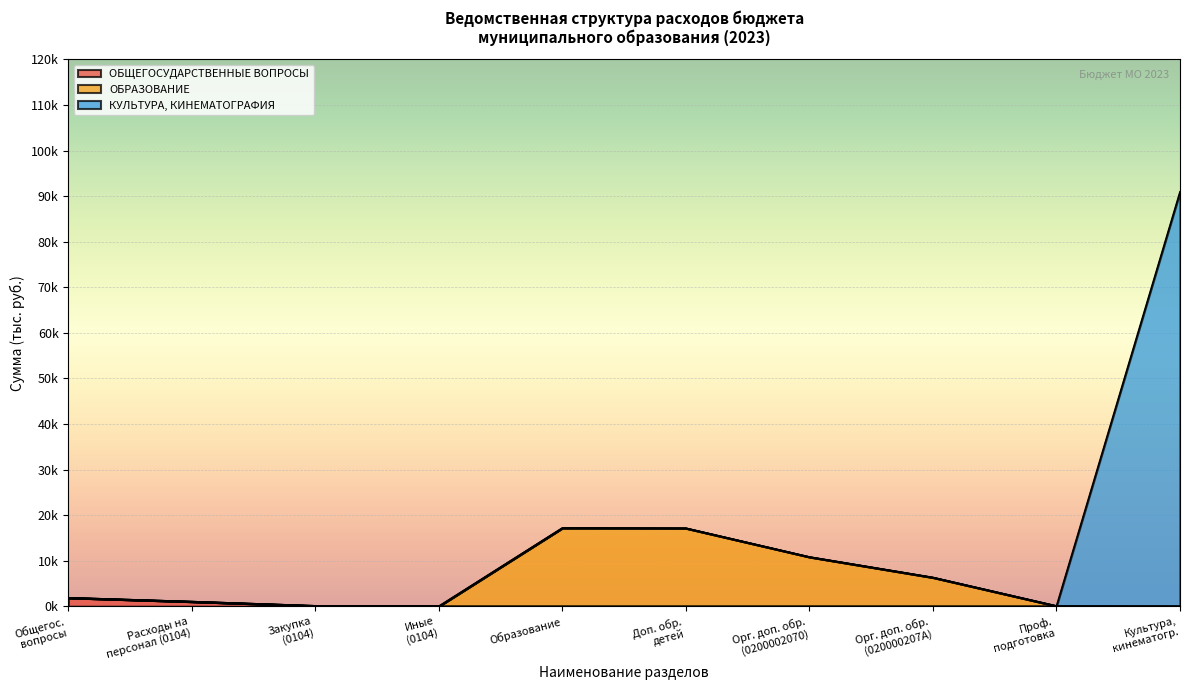

What are all the series names shown in the legend?

ОБЩЕГОСУДАРСТВЕННЫЕ ВОПРОСЫ, ОБРАЗОВАНИЕ, КУЛЬТУРА, КИНЕМАТОГРАФИЯ